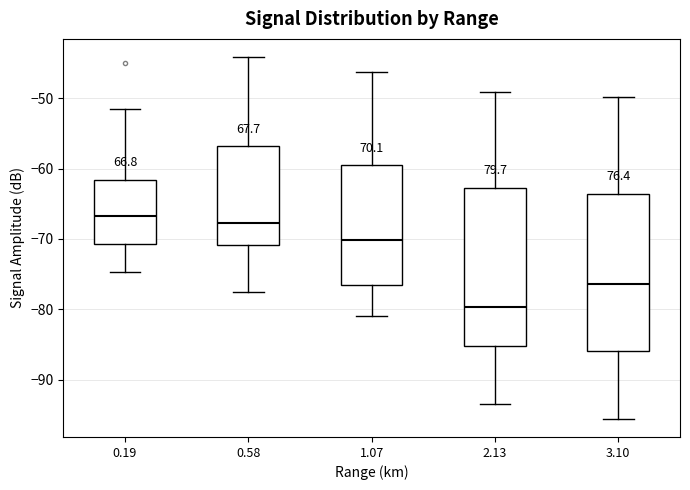

Where does the lower whisker of the box at x = 0.58 end on the y-axis? The values are not printed on the chart, so give them approximately, as read against the axis.

-77